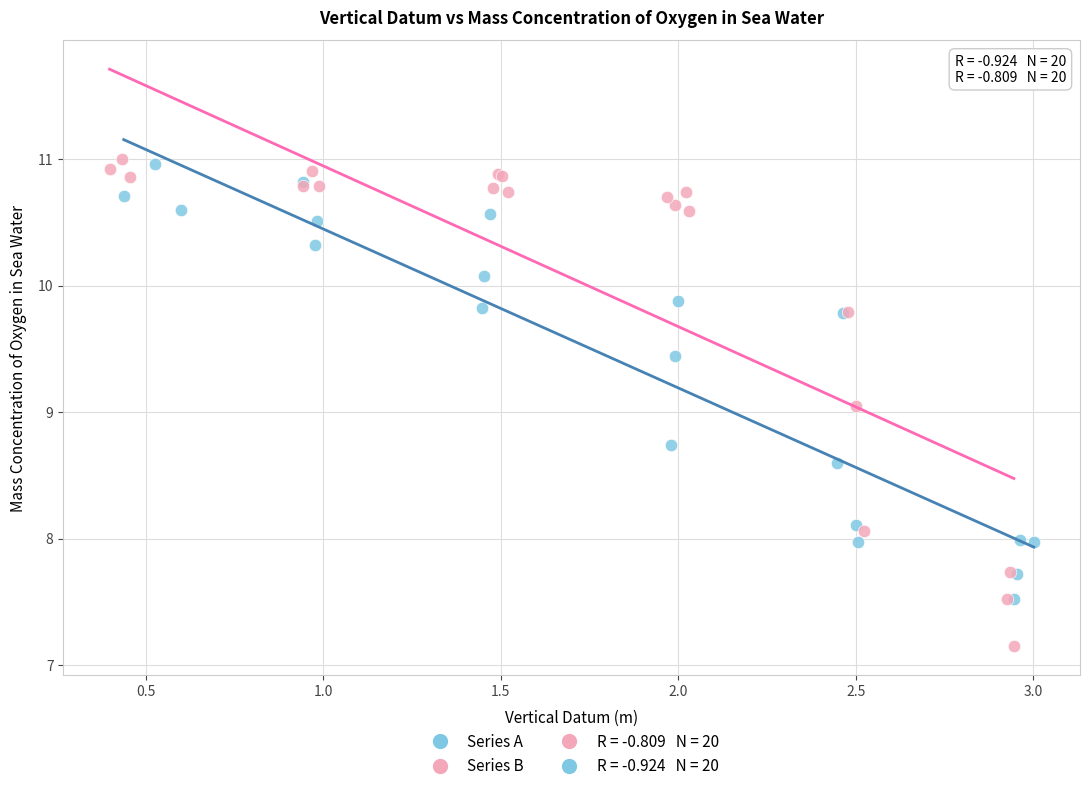

Which series reaches the minimum Y coordinate?

Series B